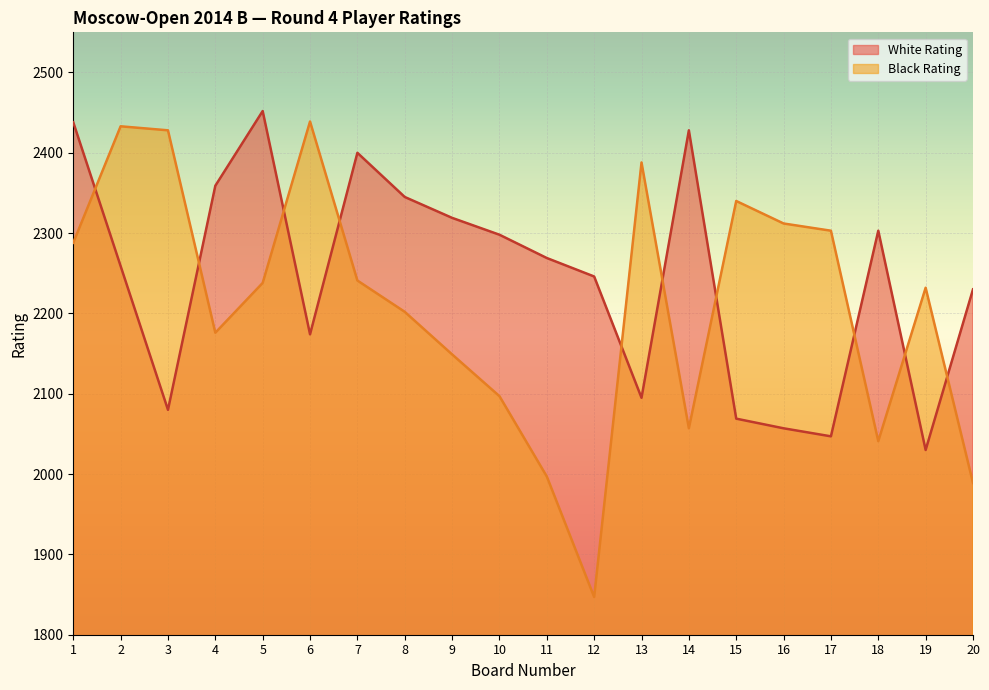

Where is White Rating nearest to the value 2241?

12